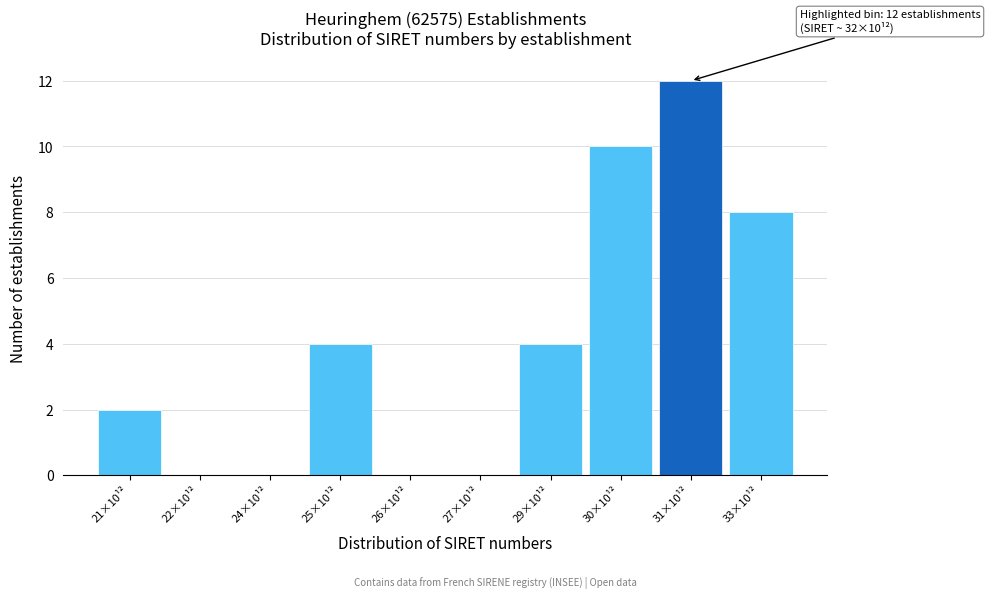

Reading left to right, transcribe all the data shown in this chart.

21×10¹²=2	22×10¹²=0	24×10¹²=0	25×10¹²=4	26×10¹²=0	27×10¹²=0	29×10¹²=4	30×10¹²=10	31×10¹²=12	33×10¹²=8